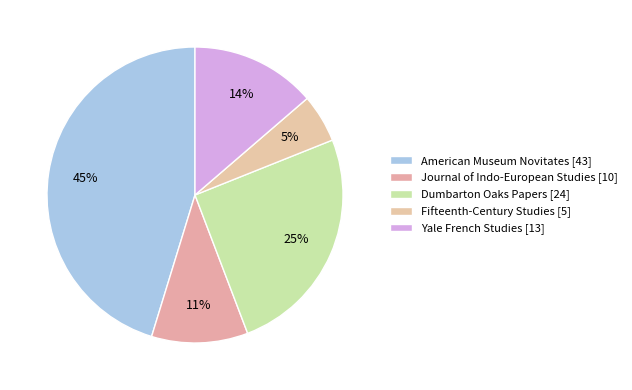

Does Yale French Studies [13] account for over 50% of the chart?

No